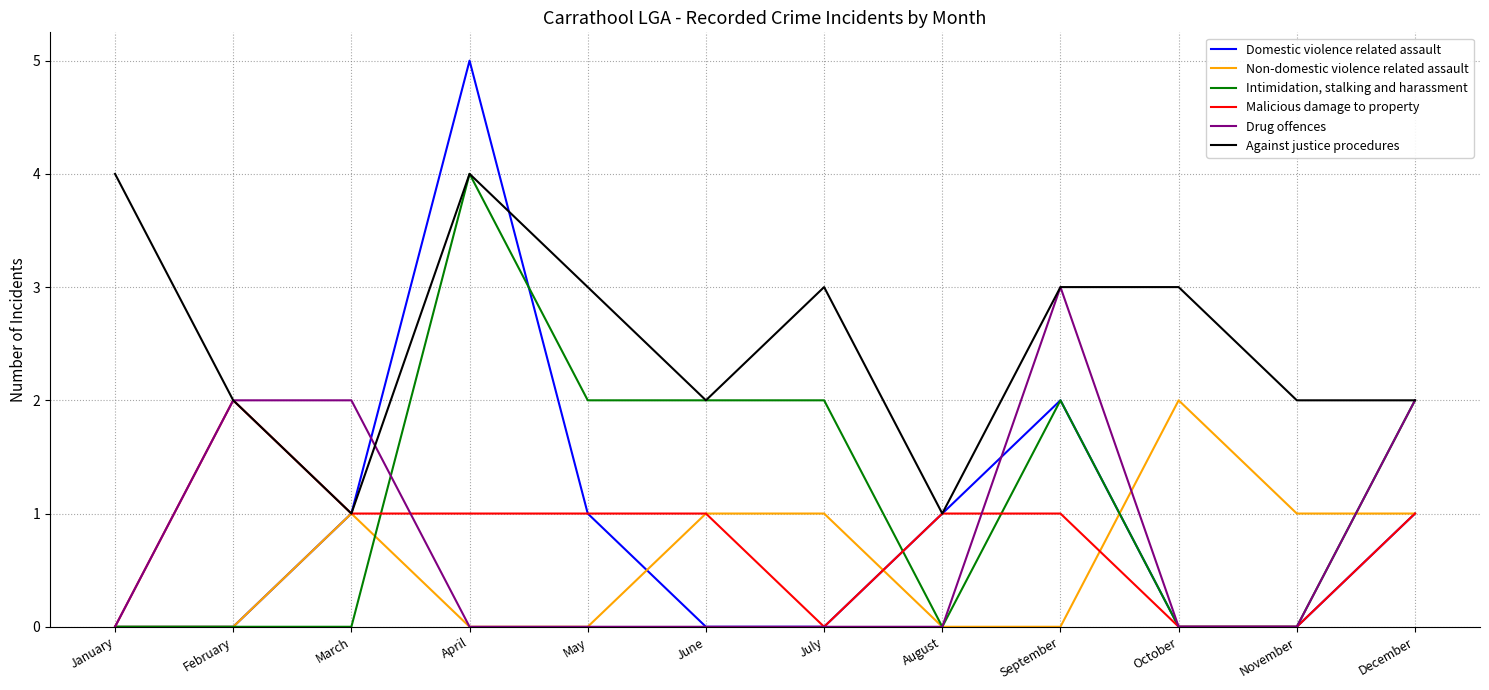

Which series has the widest spread of values?

Domestic violence related assault